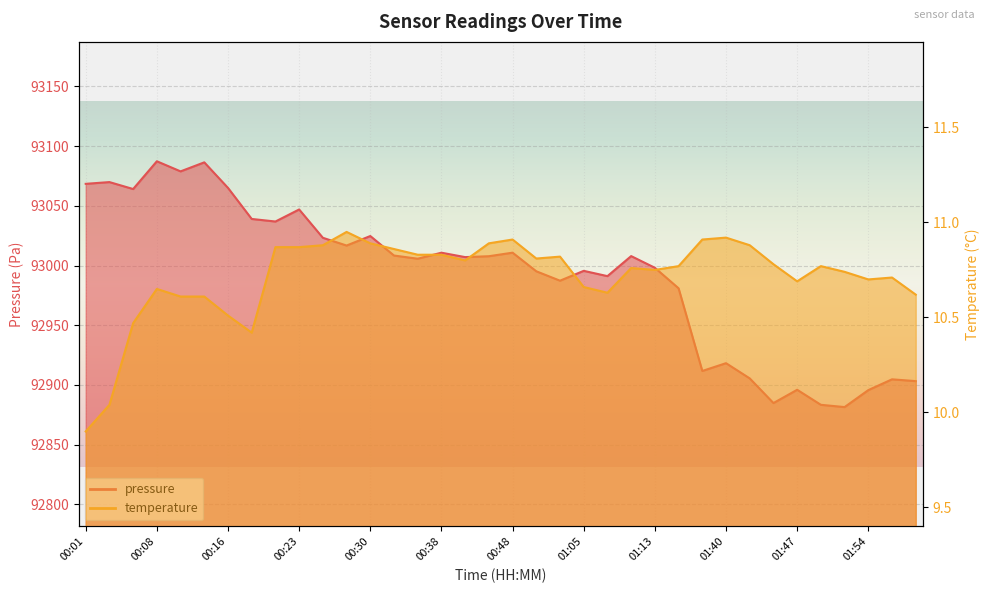

List the labels in order of temperature value, smallest first.

00:01, 00:03, 00:18, 00:06, 00:16, 00:11, 00:13, 01:59, 01:08, 00:08, 01:05, 01:47, 01:54, 01:57, 01:52, 01:13, 01:10, 01:15, 01:50, 01:45, 00:42, 01:00, 01:02, 00:35, 00:38, 00:33, 00:20, 00:23, 00:25, 01:42, 00:30, 00:45, 00:48, 01:37, 01:40, 00:28